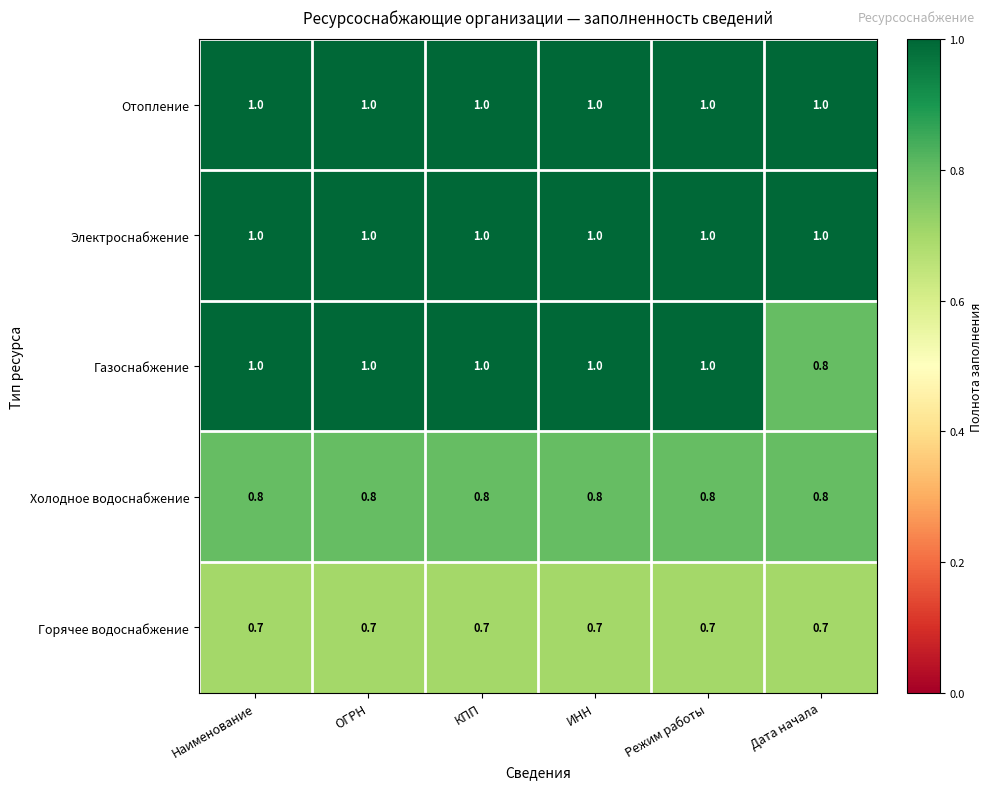

Read the Отопление value at КПП.

1.0